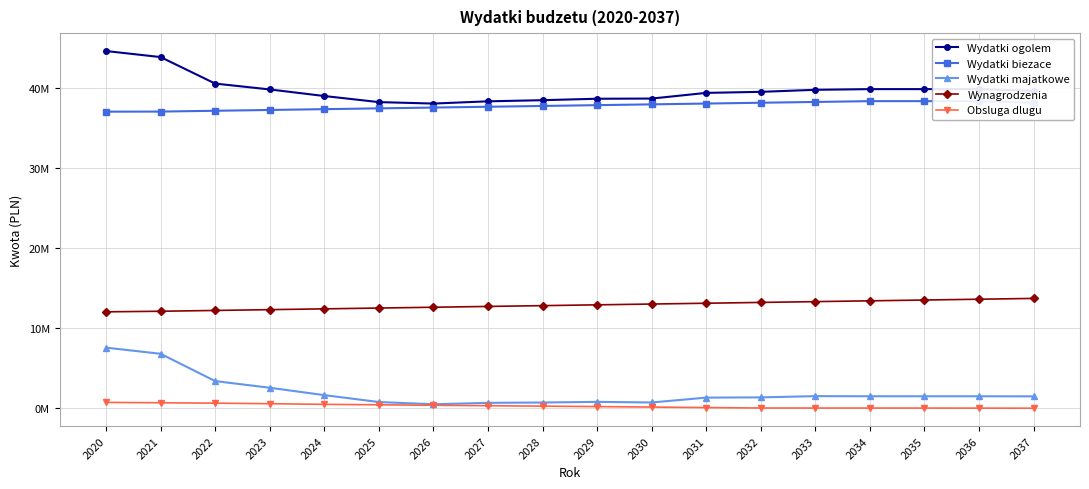

Which series has the widest spread of values?

Wydatki majatkowe